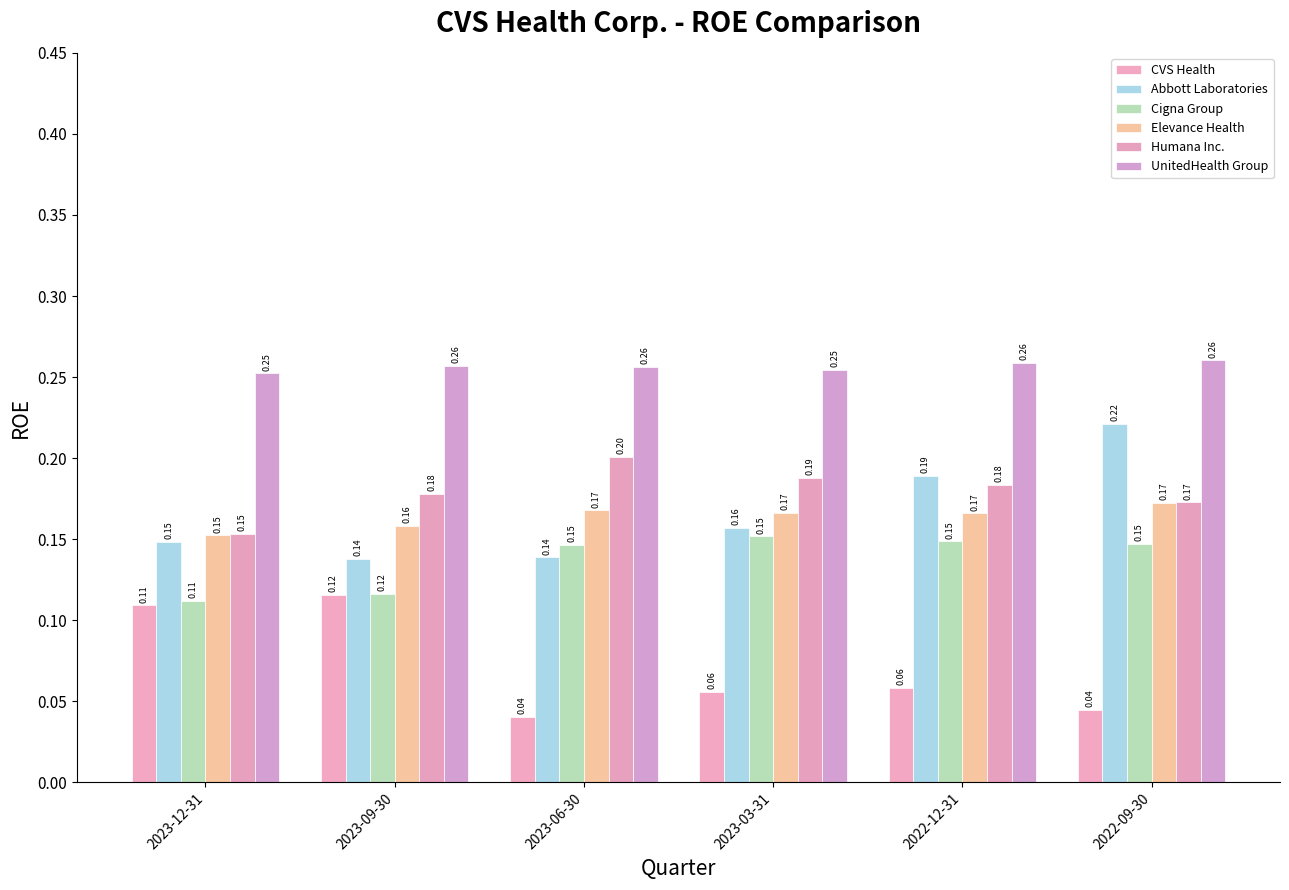

What is the label of the 3rd bar from the right?

2023-03-31